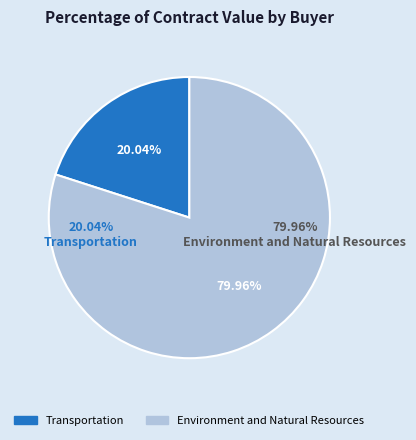

True or false: 7 accounts for 11% of the total.

False